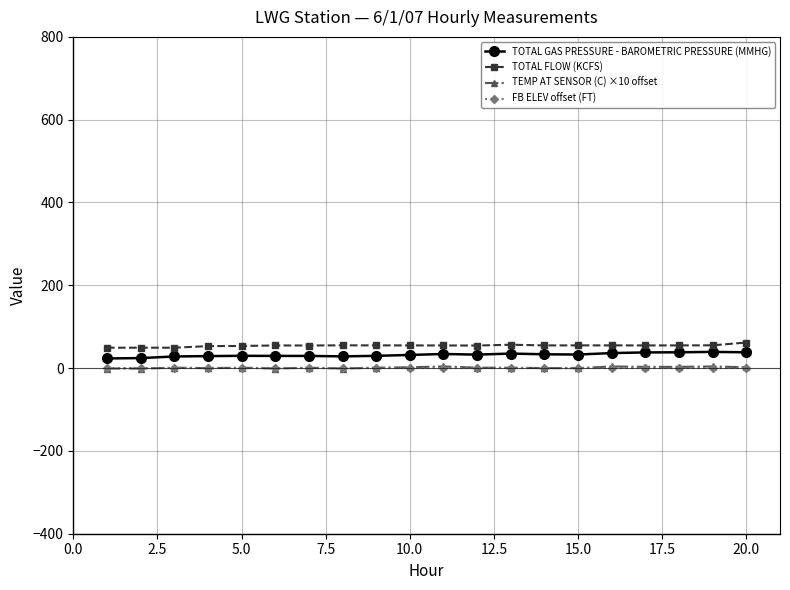

What is the highest value of the TOTAL FLOW (KCFS) series?

61.8